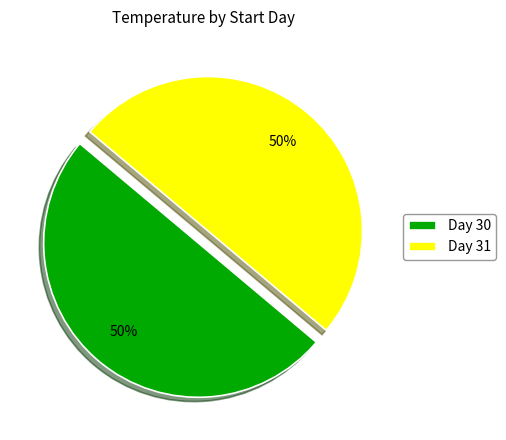

Is it true that Day 30 is 36% of the pie?

False